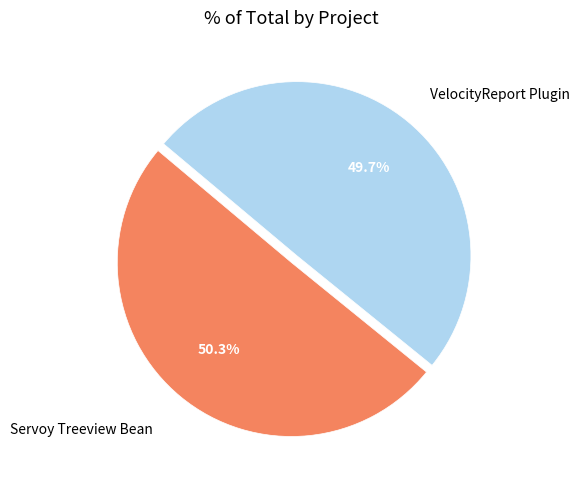

How many slices are in this pie chart?

2